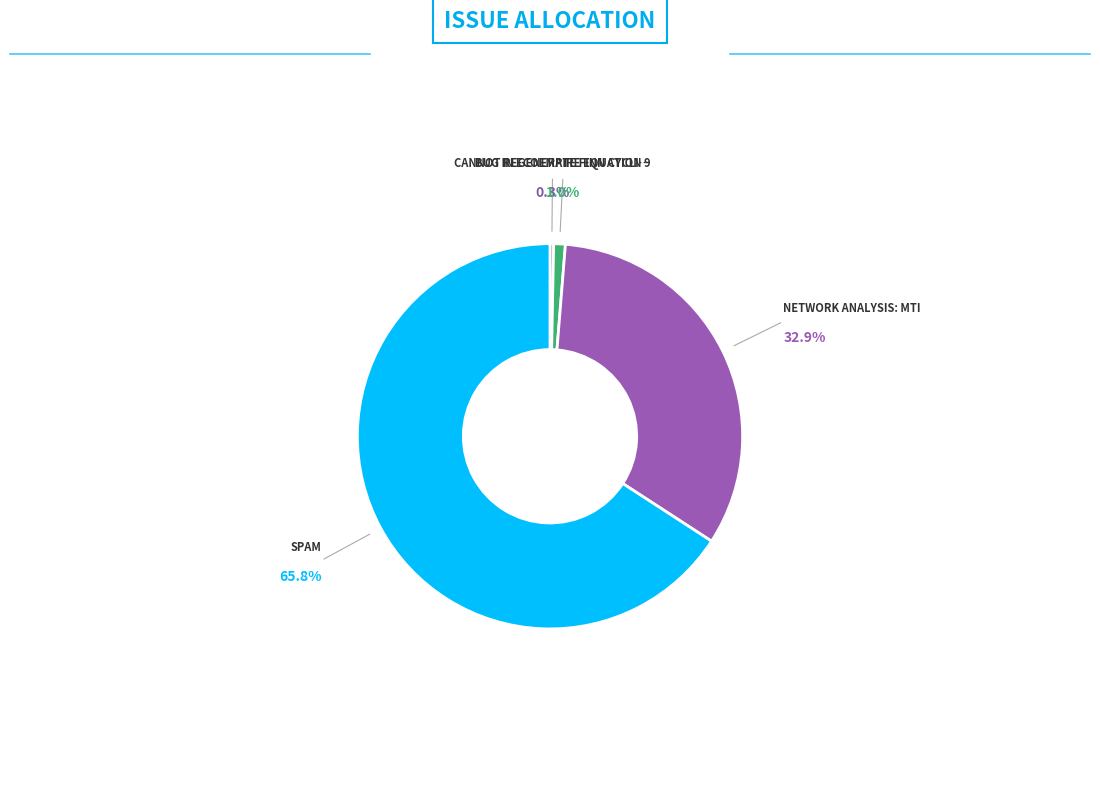

Which slice is the largest?

spam